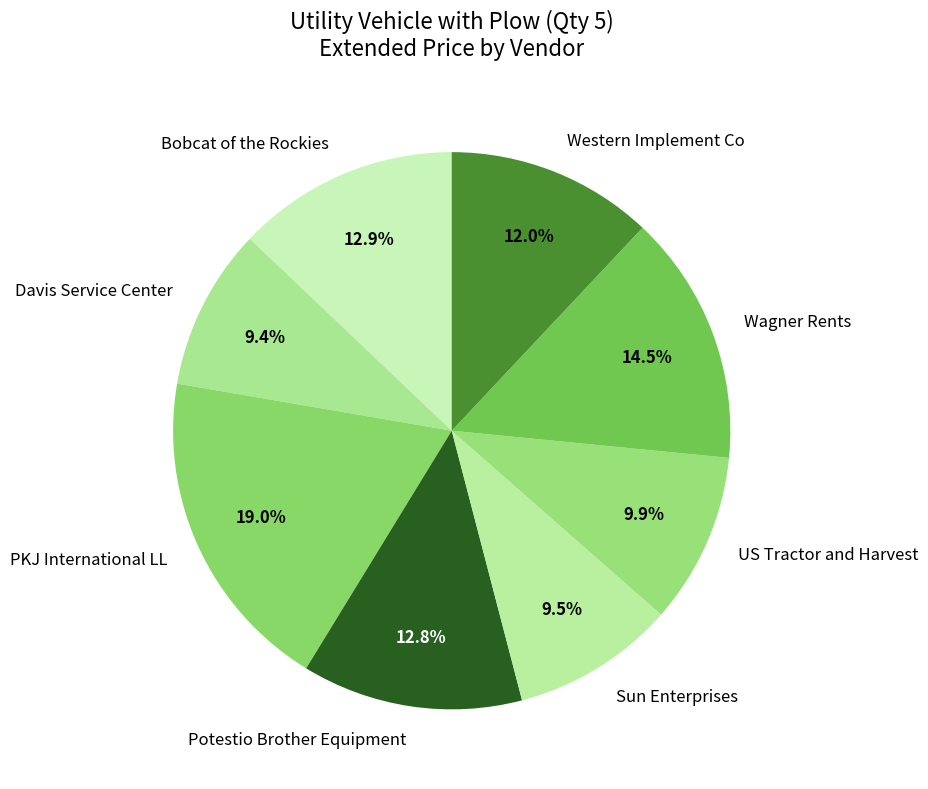

Count the number of slices in the pie.

8